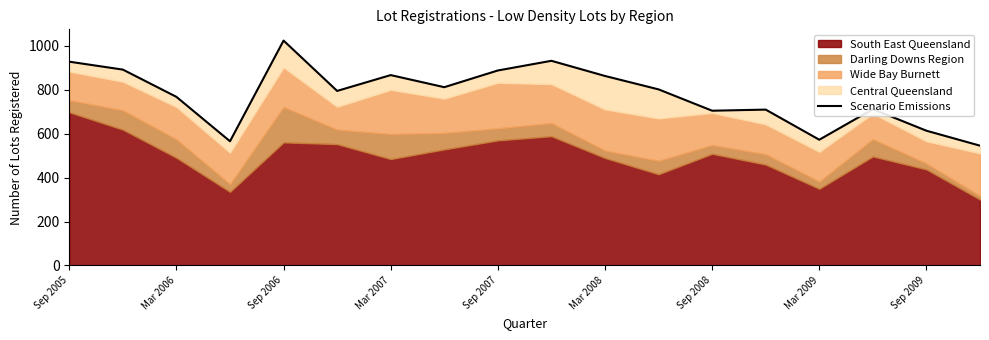

Between Sep 2009 and Mar 2007, which is larger?

Mar 2007